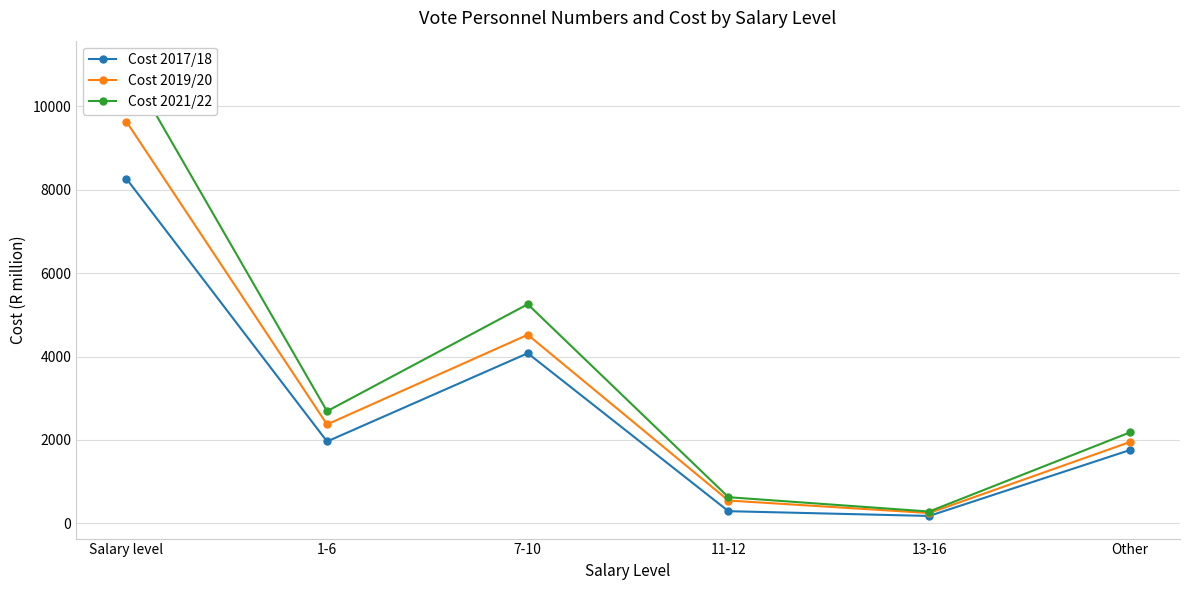

True or false: Cost 2019/20 and Cost 2017/18 cross at least once.

False